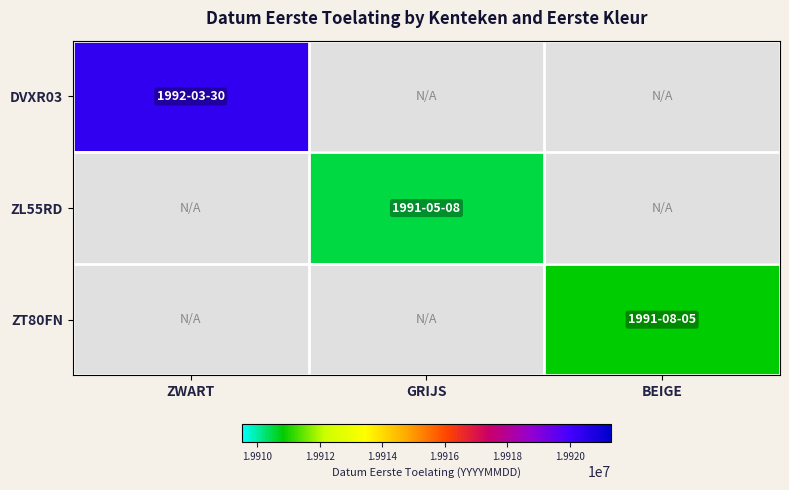

Is the value of DVXR03 at GRIJS greater than the value of ZT80FN at BEIGE?

No